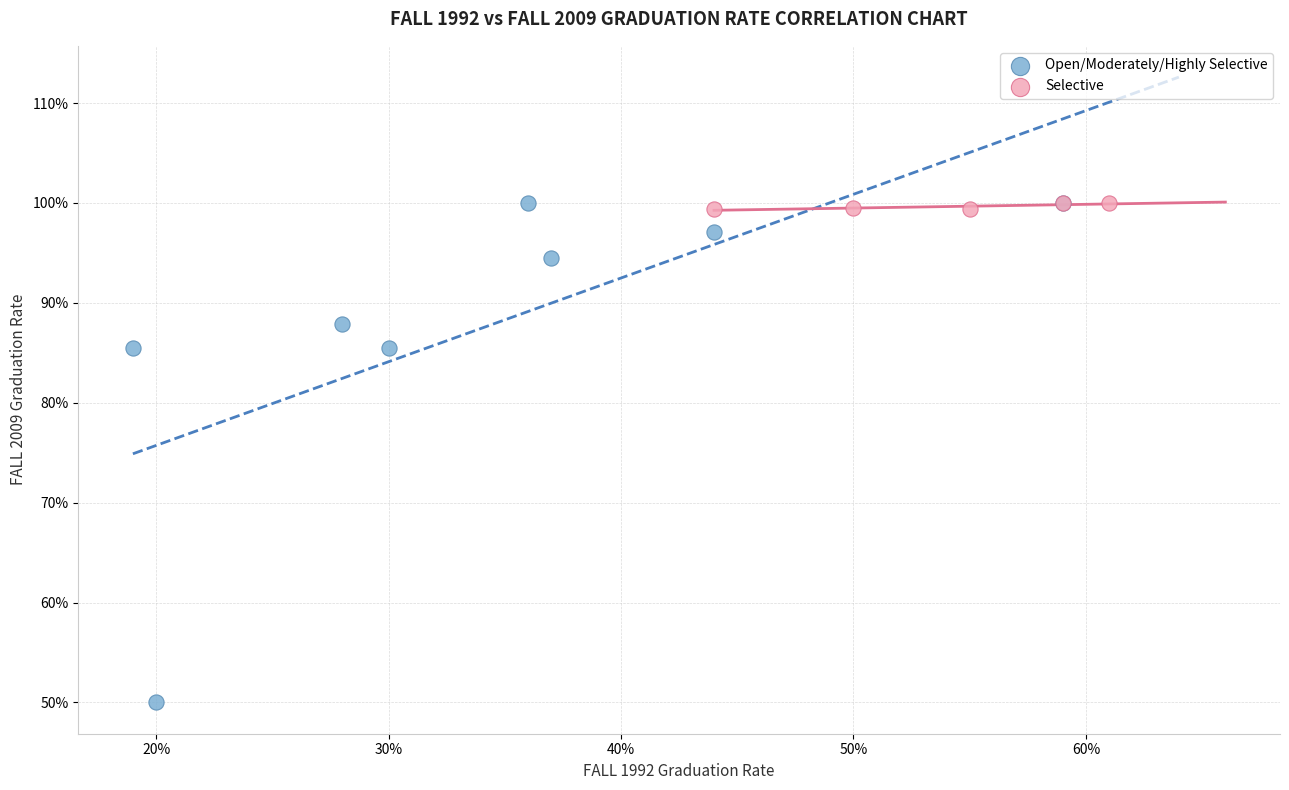

What are all the series names shown in the legend?

Open/Moderately/Highly Selective, Selective